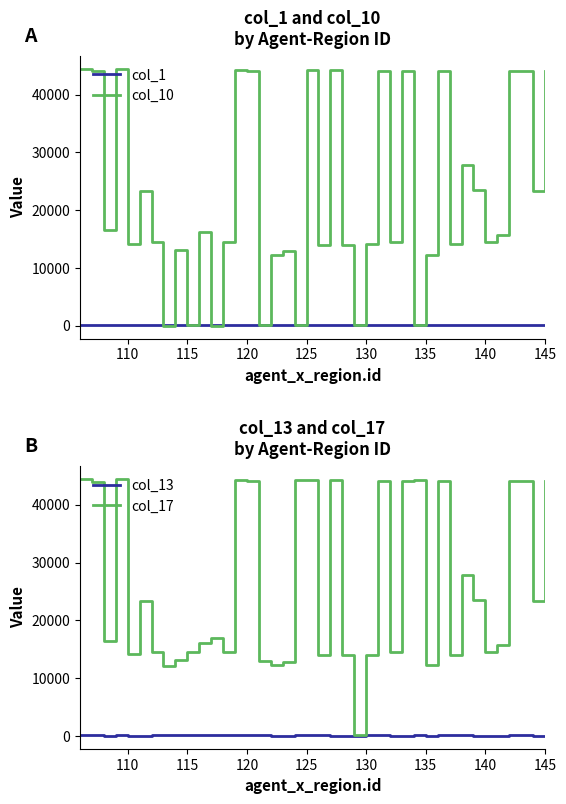

What is the value of the col_1 point at the 14th from the left?

117